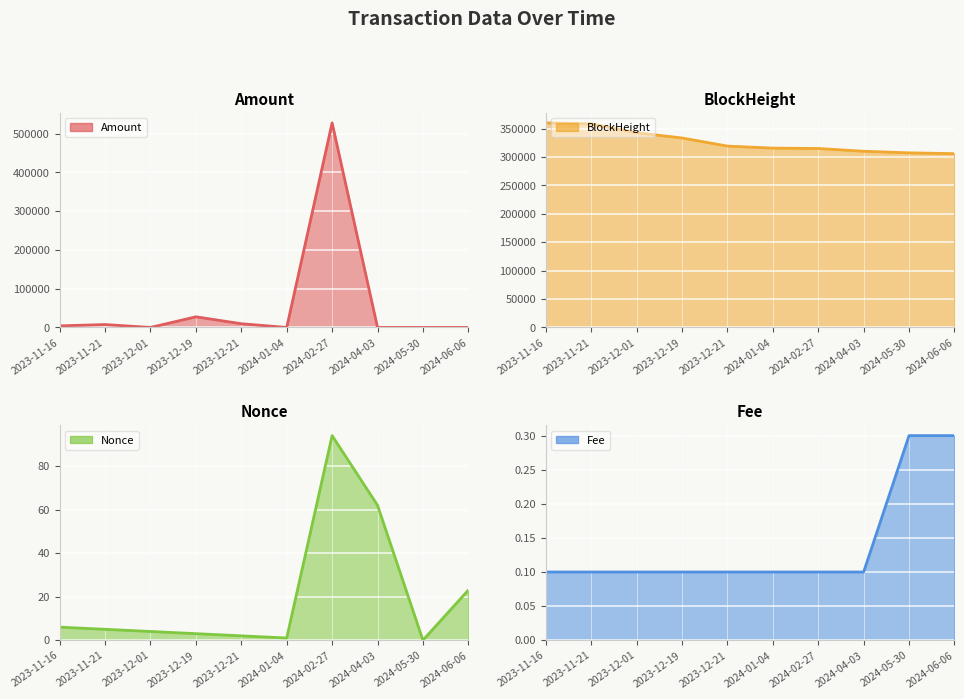

Is the value of Nonce at 2023-12-01 greater than the value of Amount at 2023-11-21?

No